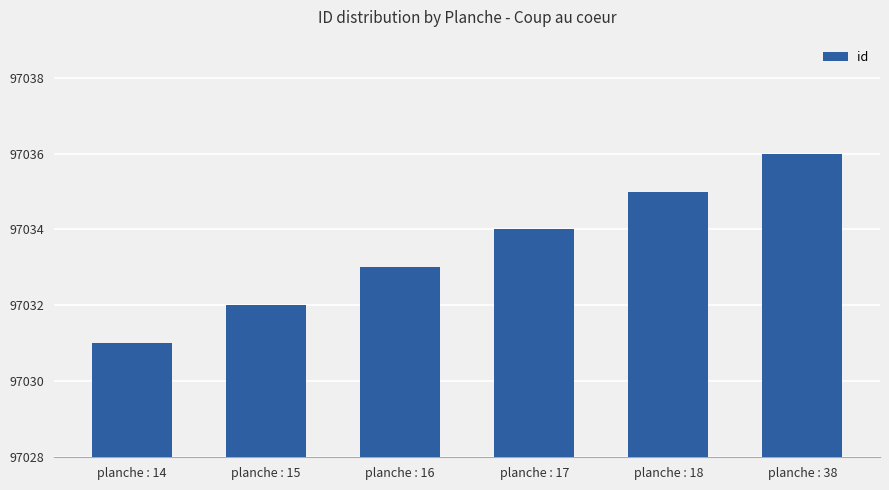

Is it true that the value at planche : 18 is 55513?

False